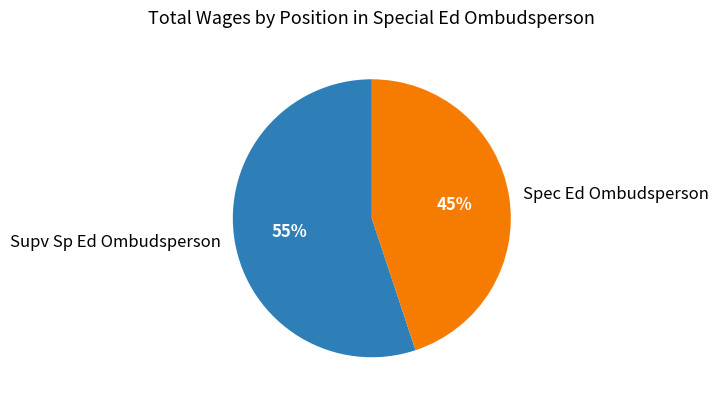

How many segments does this pie chart have?

2